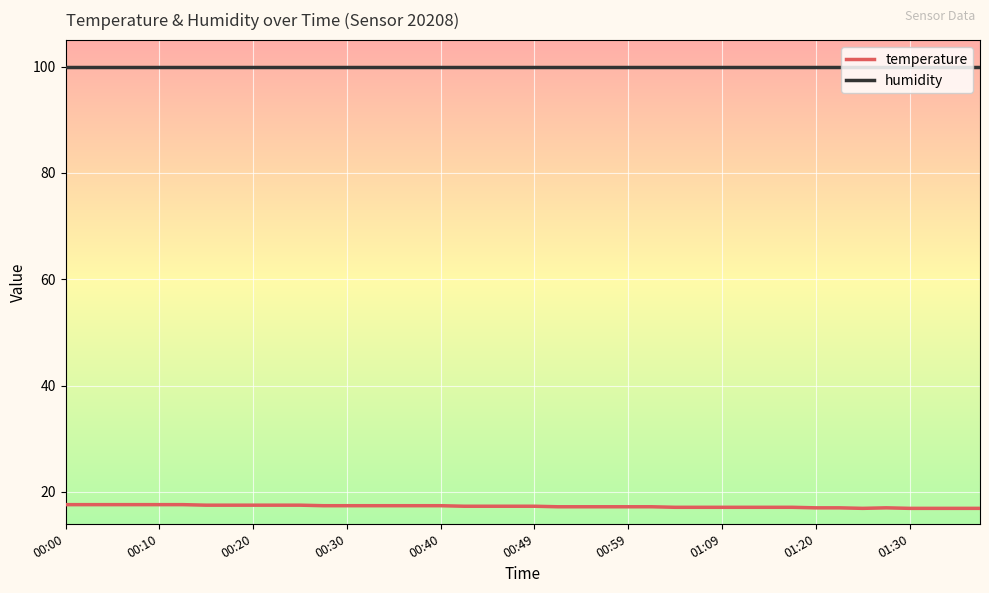

True or false: temperature and humidity cross at least once.

False